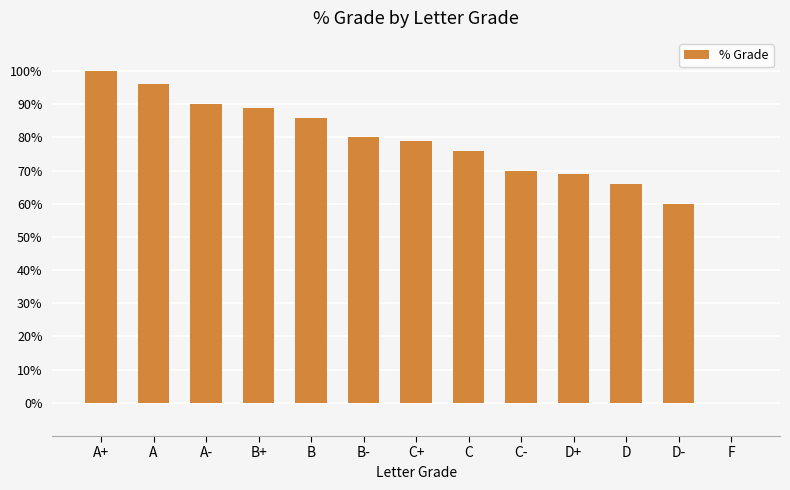

Reading left to right, extract all data points from this chart.

100	96	90	89	86	80	79	76	70	69	66	60	0